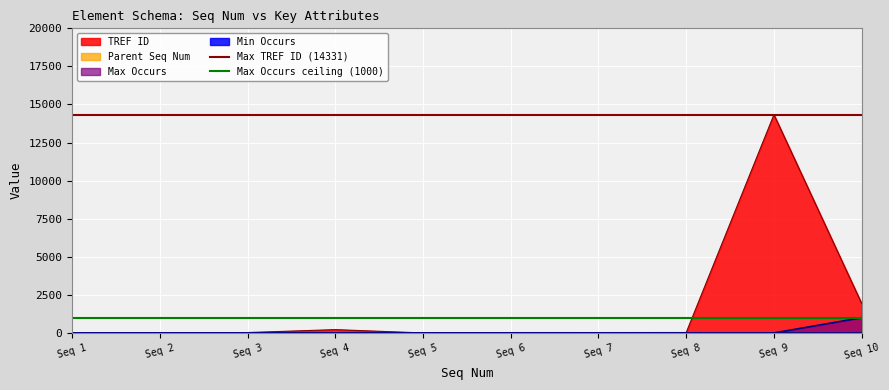

Does the chart display data point markers on the line(s)?

No